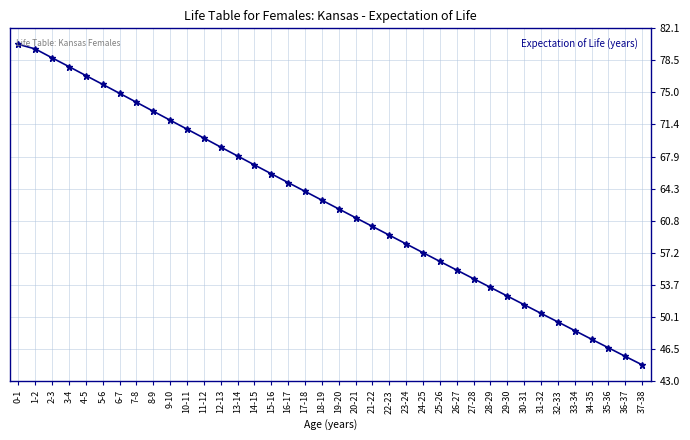

What is the label of the 9th point from the left?

8-9